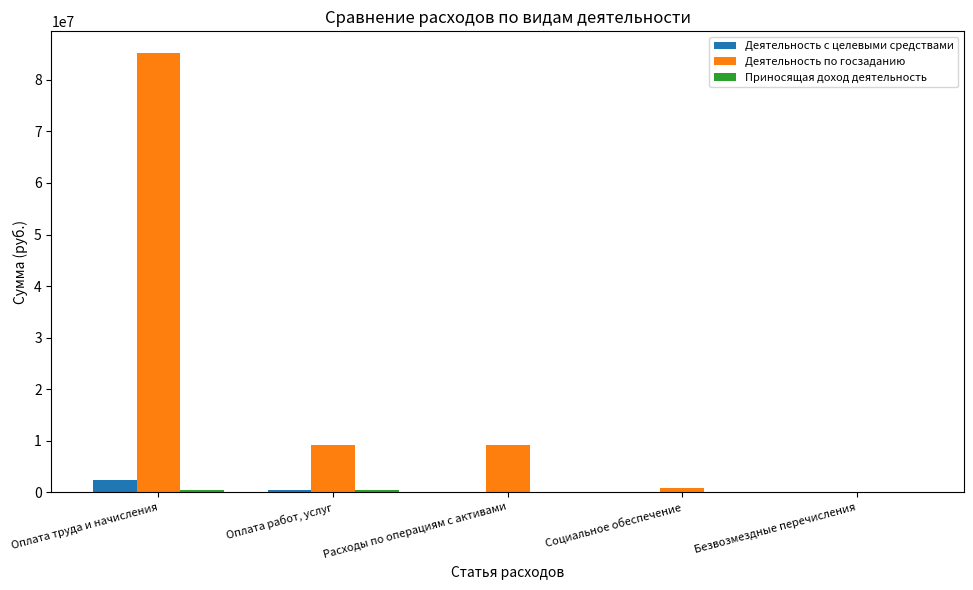

What is the total value across all series at Оплата работ, услуг?

10155621.6